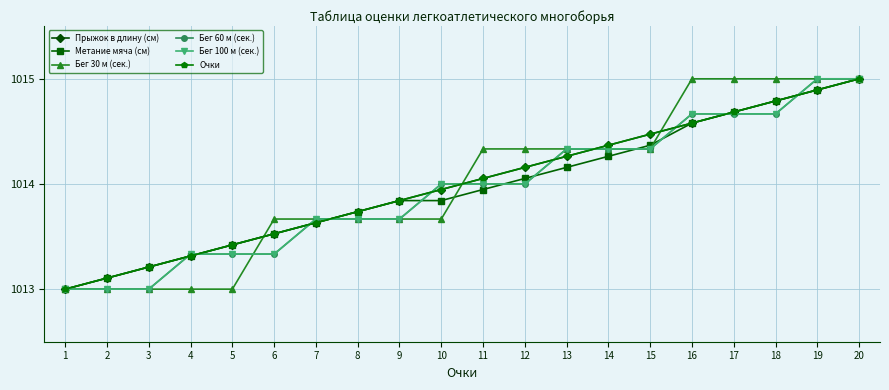

True or false: Бег 60 м (сек.) and Бег 30 м (сек.) cross at least once.

True